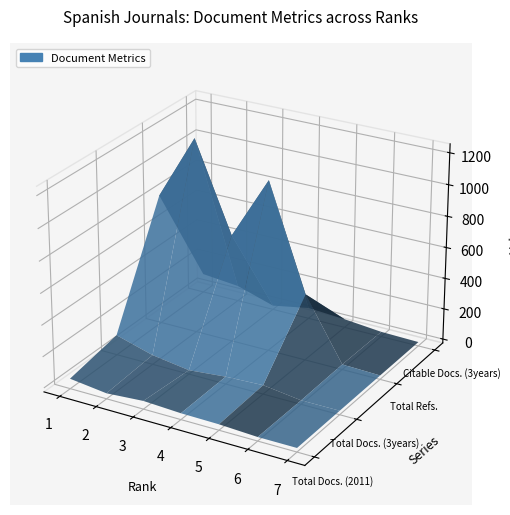

Reading right to left, list all the values displayed in this chart.

Total Docs. (2011): 0	0	12	15	27	10	39
Total Docs. (3years): 0	0	32	22	0	35	103
Total Refs.: 0	8	402	1070	666	1230	813
Citable Docs. (3years): 0	6	29	44	0	74	97